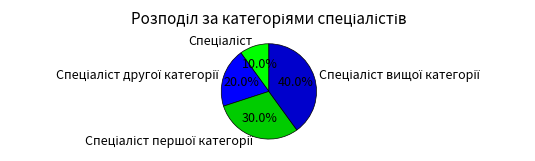

Is there any slice that represents more than half of the pie?

No